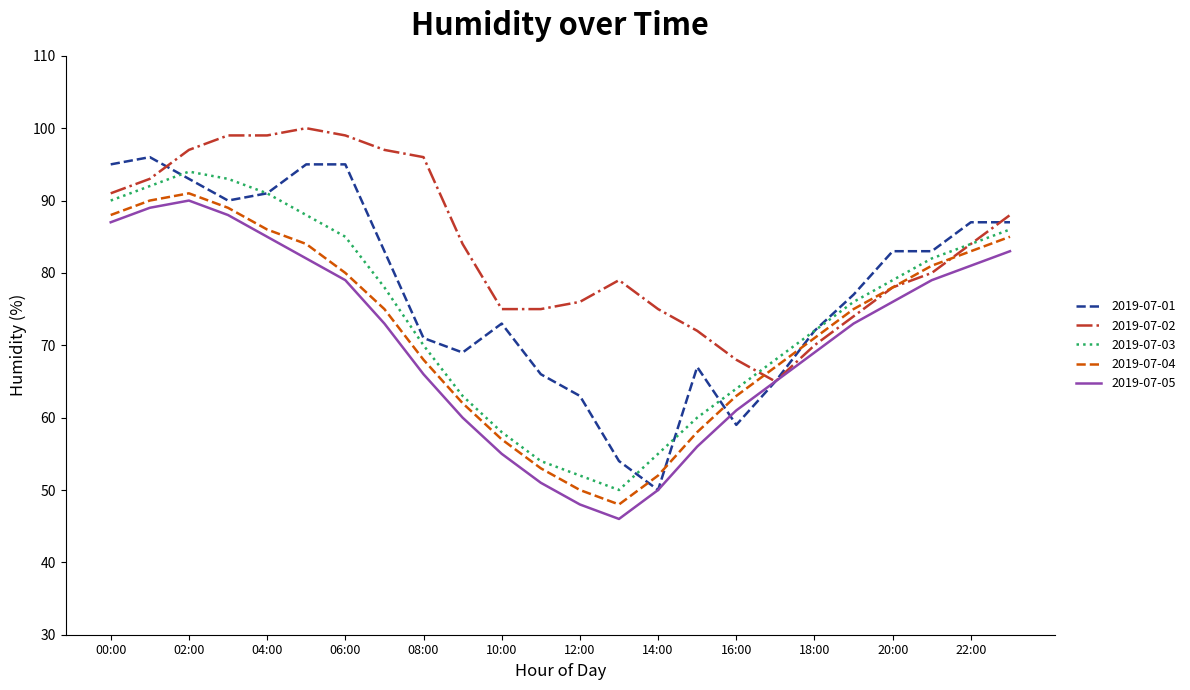

What are all the series names shown in the legend?

2019-07-01, 2019-07-02, 2019-07-03, 2019-07-04, 2019-07-05